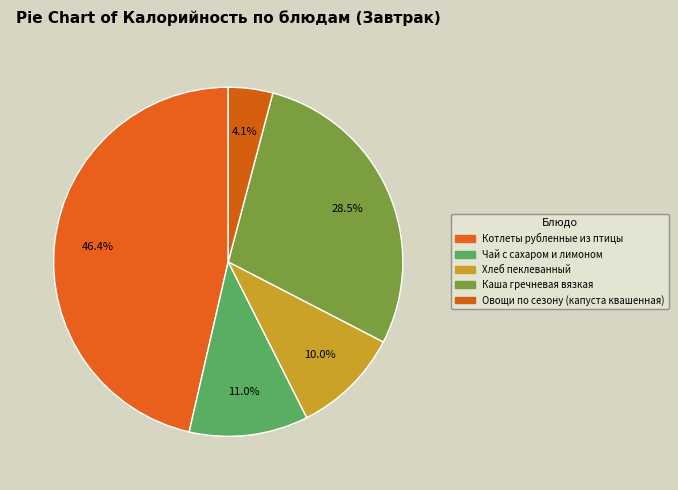

Does Хлеб пеклеванный represent more than half of the total?

No